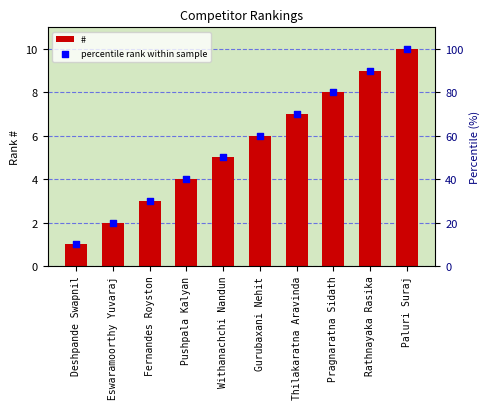

At how many categories does at least one series exceed 1?

10